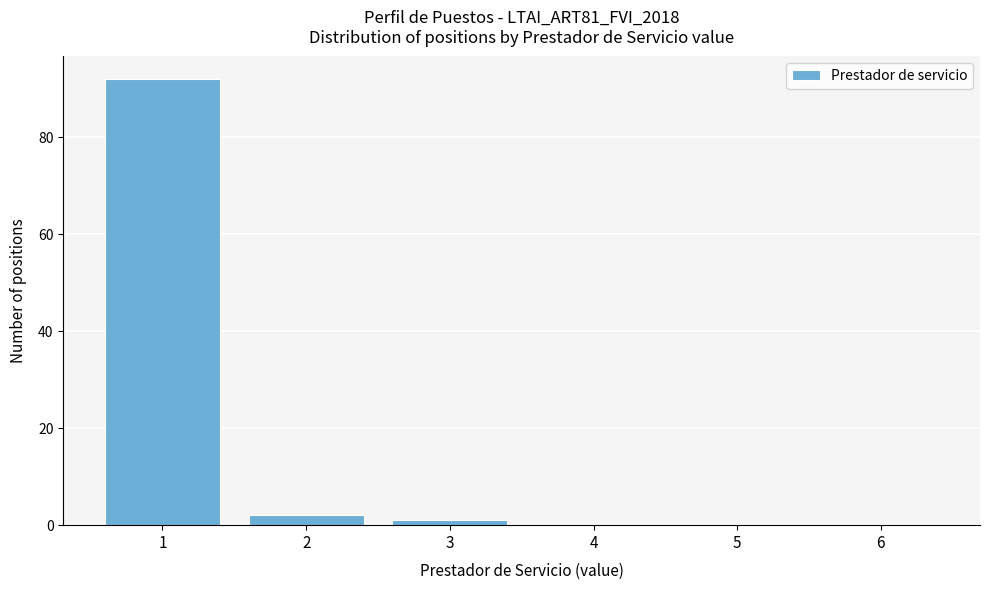

Reading right to left, list all the values displayed in this chart.

6=0	5=0	4=0	3=1	2=2	1=92